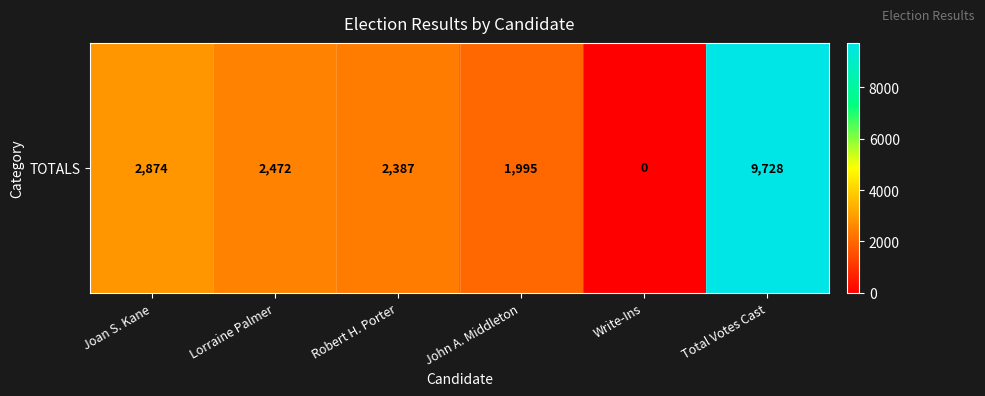

What is the greatest value displayed?

9728